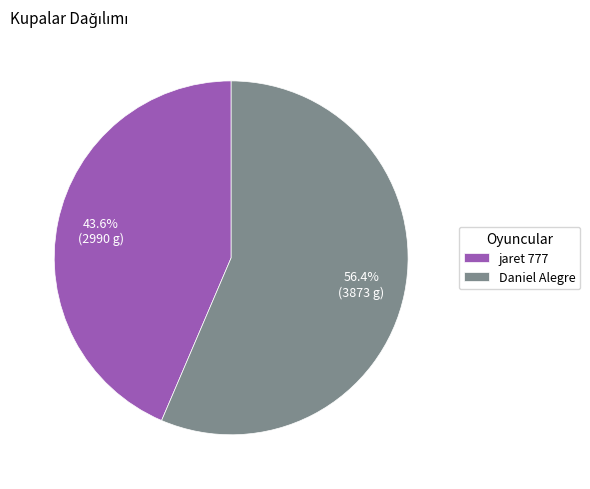

Which has a higher value, jaret 777 or Daniel Alegre?

Daniel Alegre